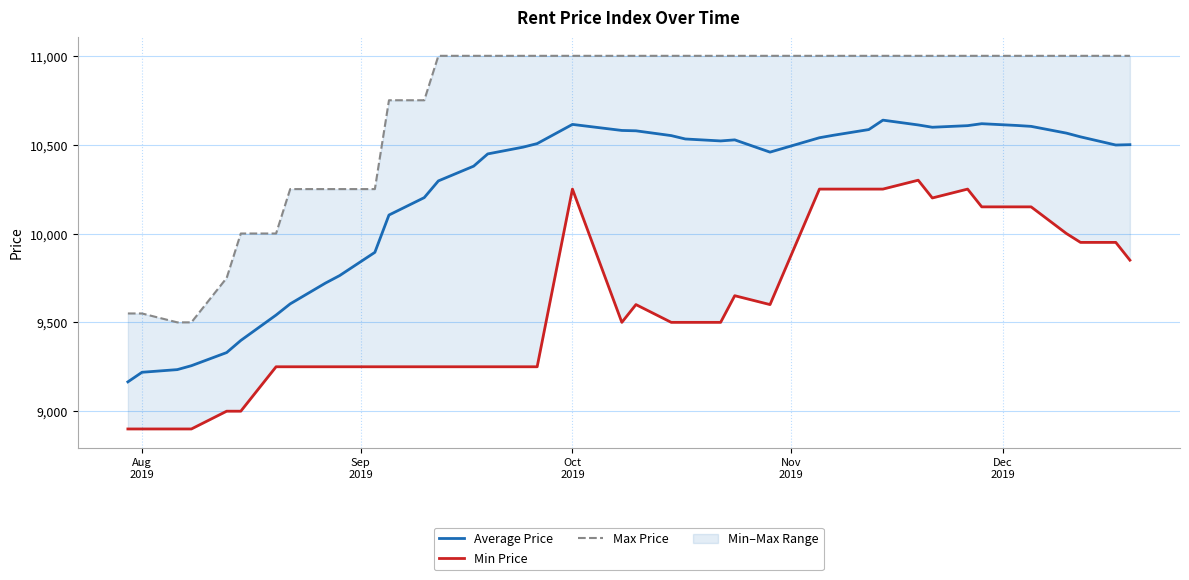

Which series has the largest range (max minus min)?

Max Price